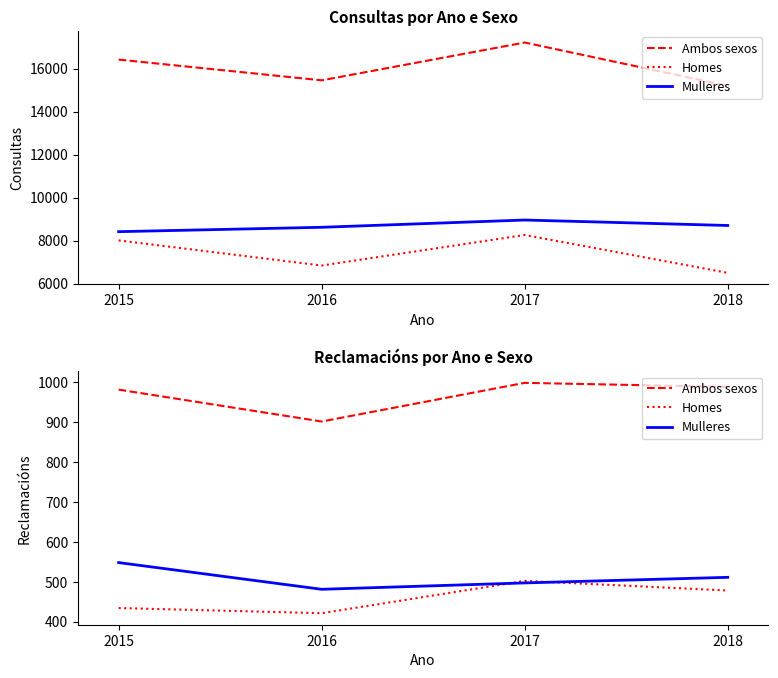

How many values in the Homes series exceed 478?

1